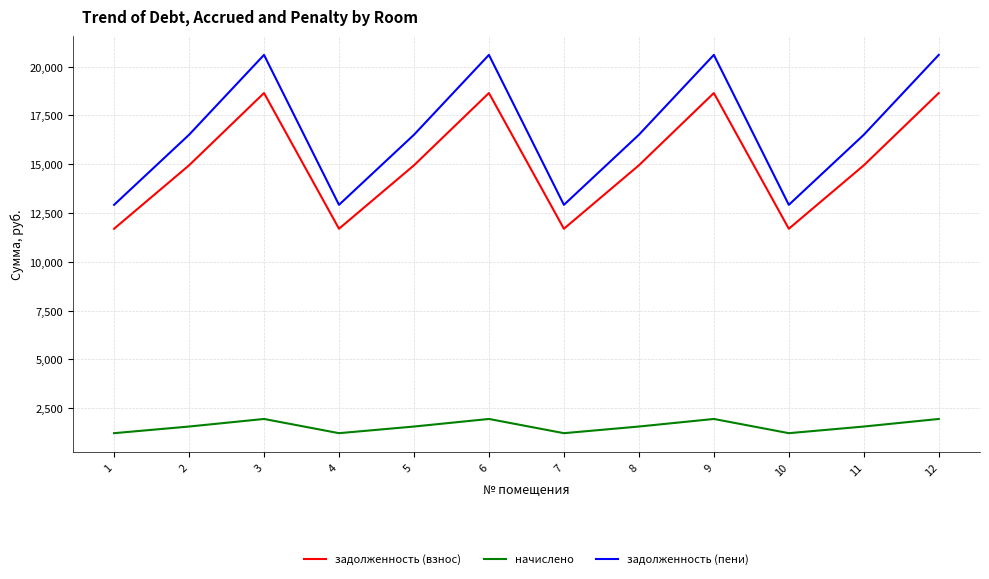

Reading left to right, what are all the values shown in this chart?

задолженность (взнос): 1=11694.2	2=14942.6	3=18645.8	4=11694.2	5=14942.6	6=18645.8	7=11694.2	8=14942.6	9=18645.8	10=11694.2	11=14942.6	12=18645.8
начислено: 1=1224.7	2=1564.9	3=1952.8	4=1224.7	5=1564.9	6=1952.8	7=1224.7	8=1564.9	9=1952.8	10=1224.7	11=1564.9	12=1952.8
задолженность (пени): 1=12919.0	2=16507.6	3=20598.6	4=12919.0	5=16507.6	6=20598.6	7=12919.0	8=16507.6	9=20598.6	10=12919.0	11=16507.6	12=20598.6